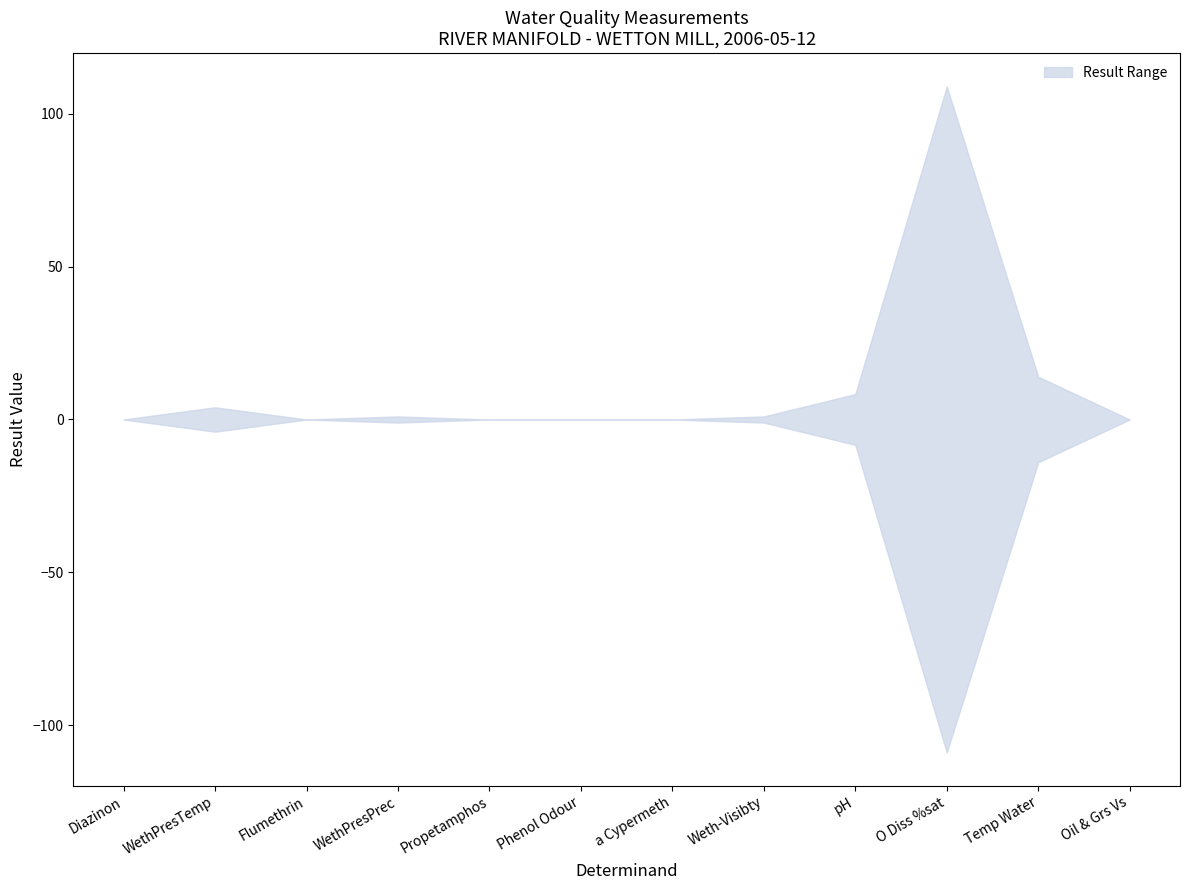

What is the label of the 9th point from the left?

pH